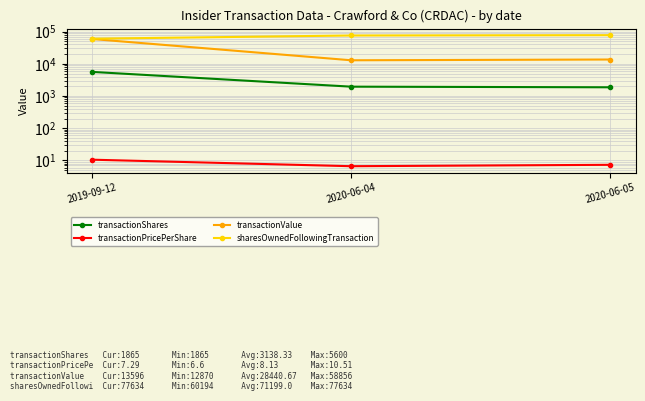

Where is transactionShares nearest to the value 3732?

2020-06-04